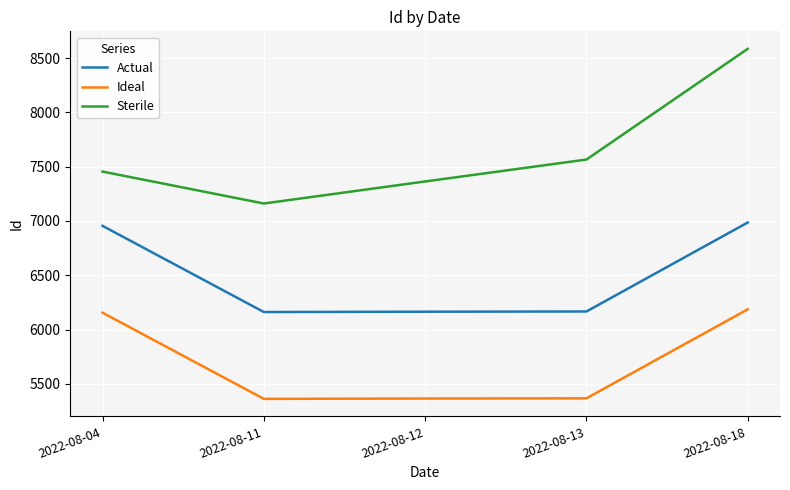

What is the total value across all series at 2022-08-18?

21758